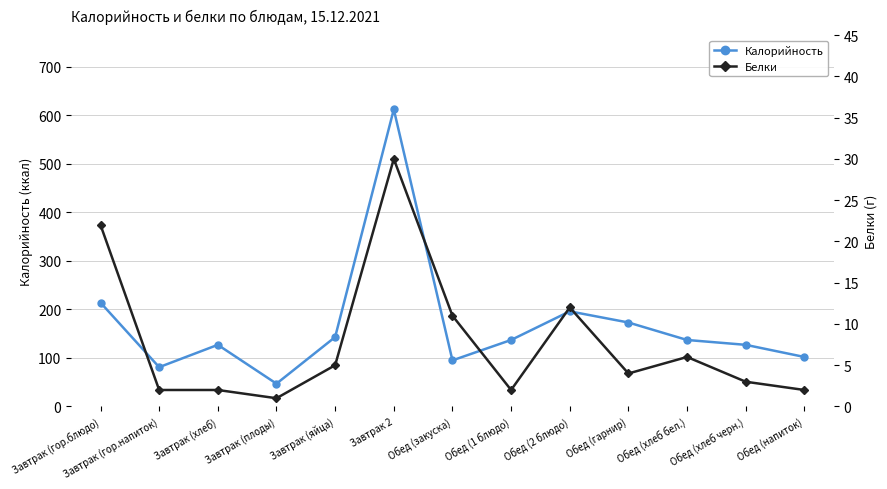

At which category is the sum across all series the highest?

Завтрак 2